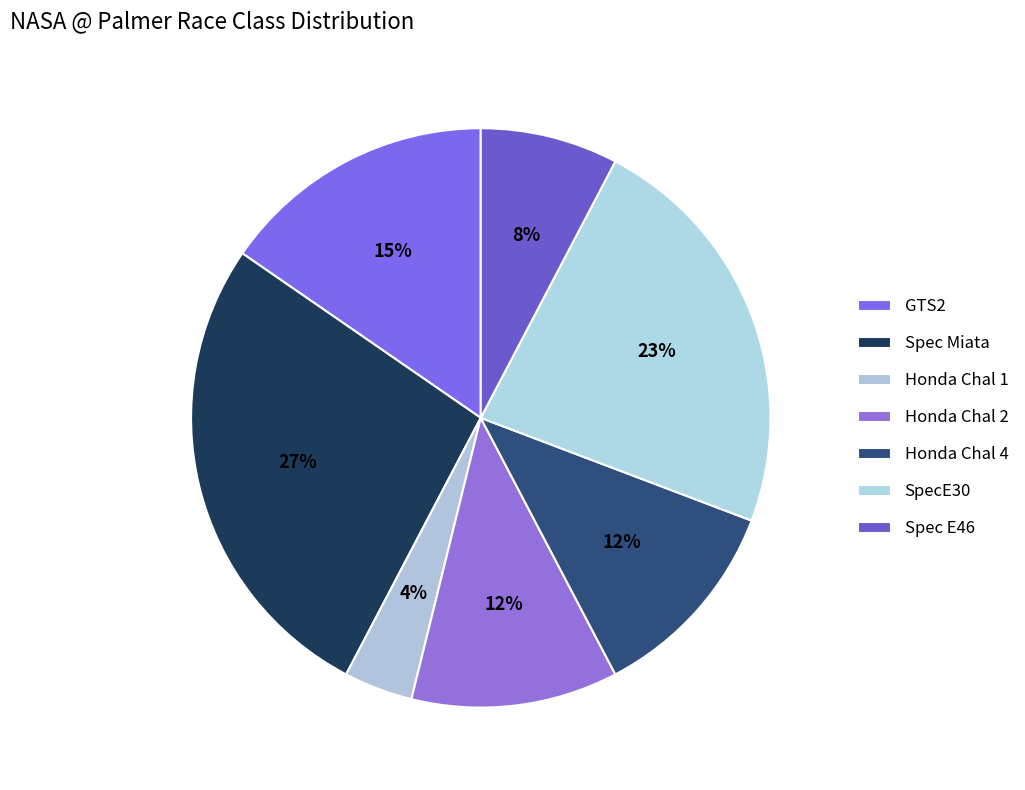

Which category has the biggest portion of the pie?

Spec Miata